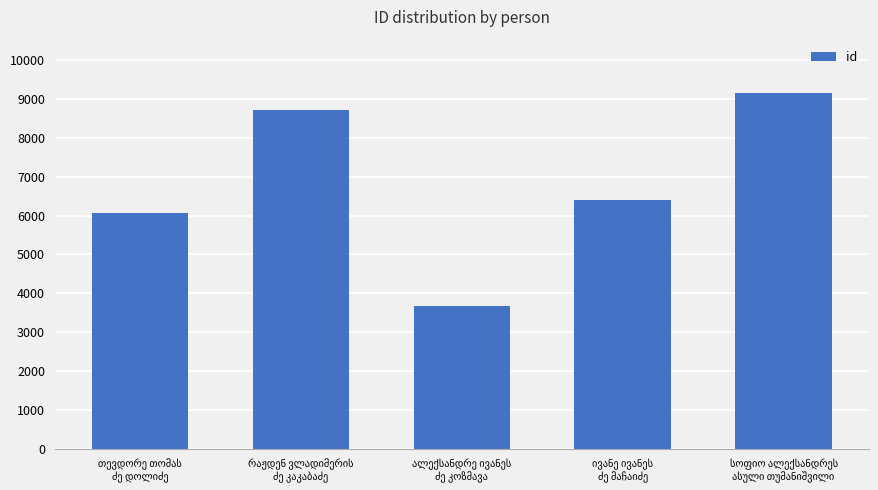

Reading right to left, transcribe all the data shown in this chart.

9156	6407	3668	8707	6062